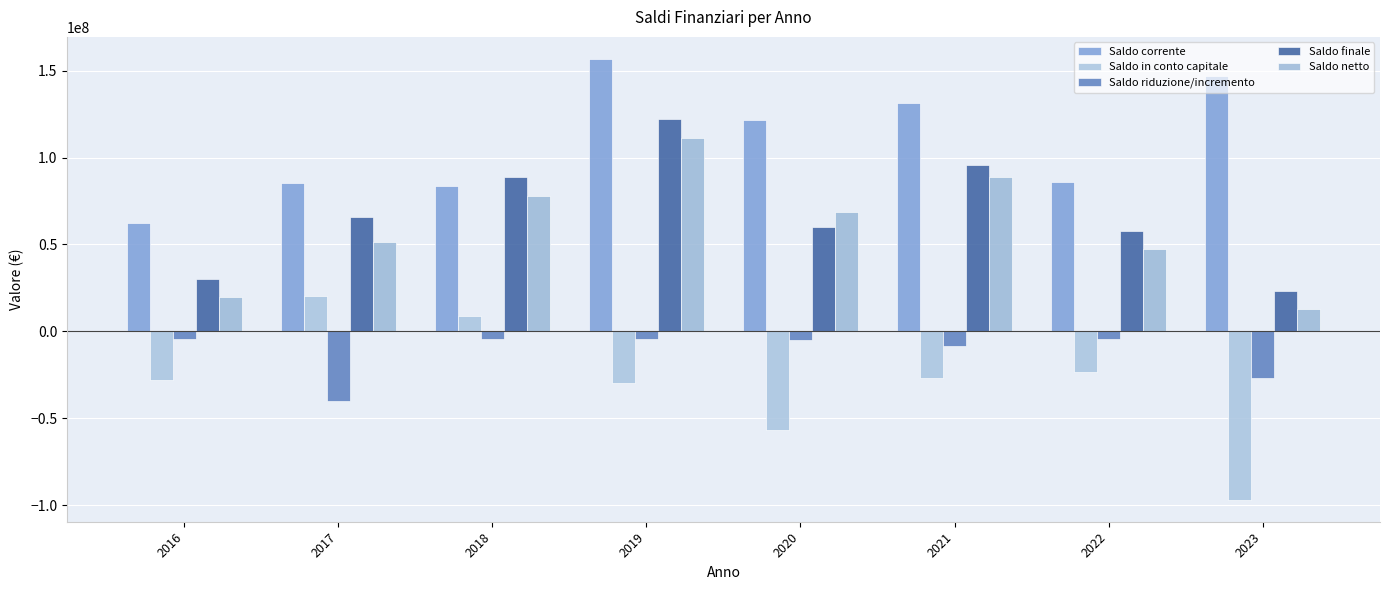

Which series changed the most between 2016 and 2023?

Saldo corrente